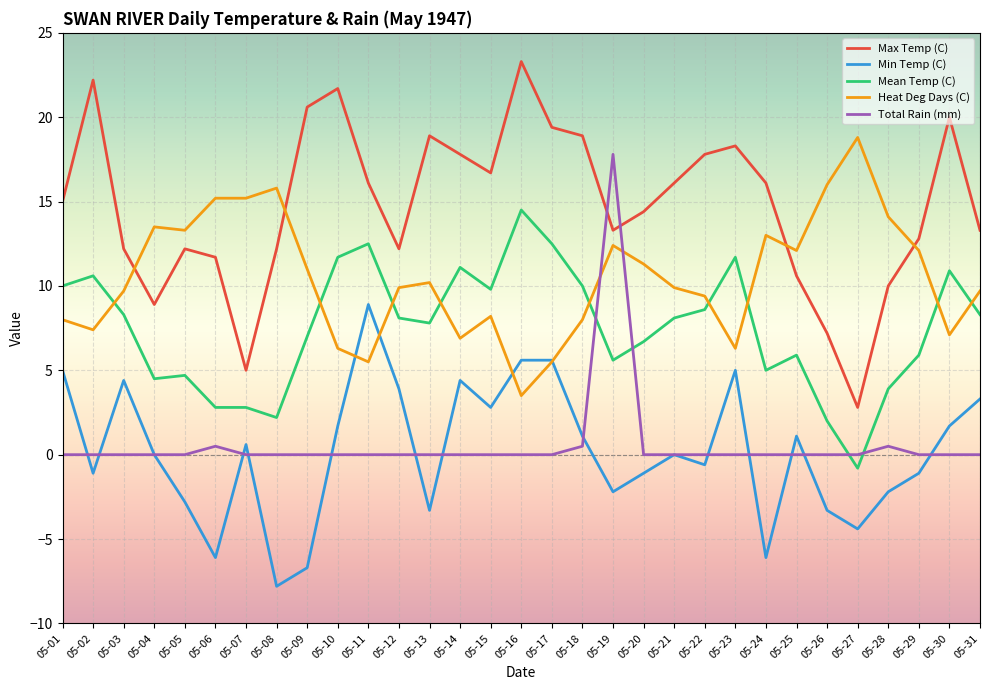

True or false: Min Temp (C) and Mean Temp (C) intersect in this chart.

False